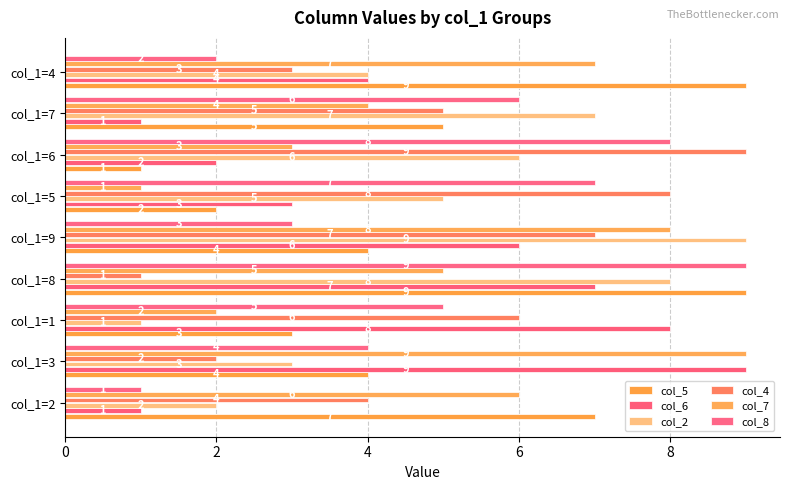

What is the difference between the maximum and minimum values in the col_4 series?

8